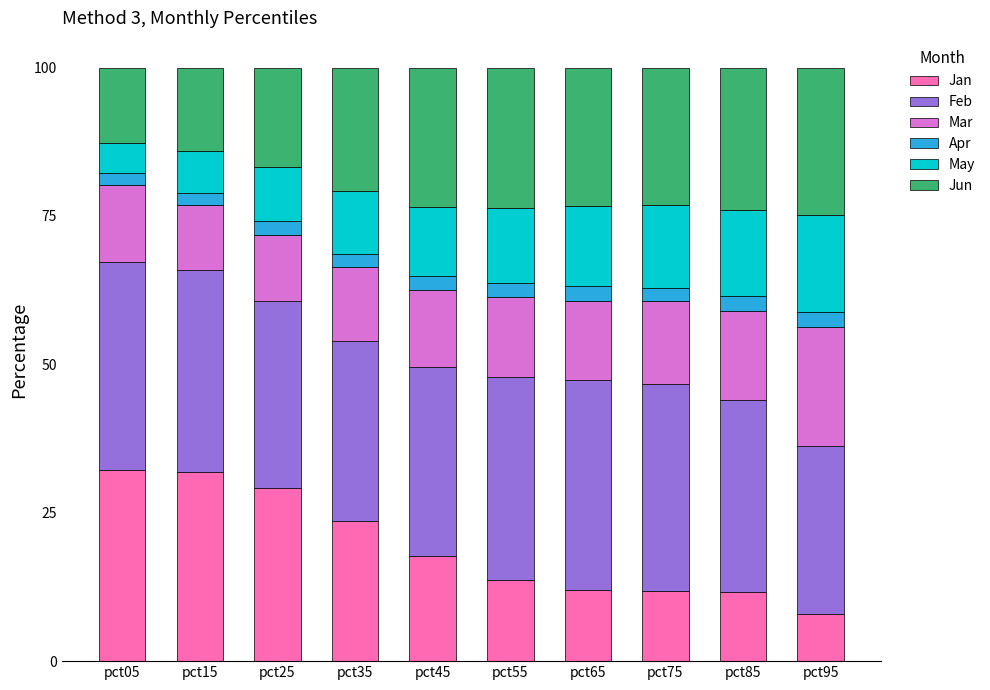

Are the bars horizontal?

No